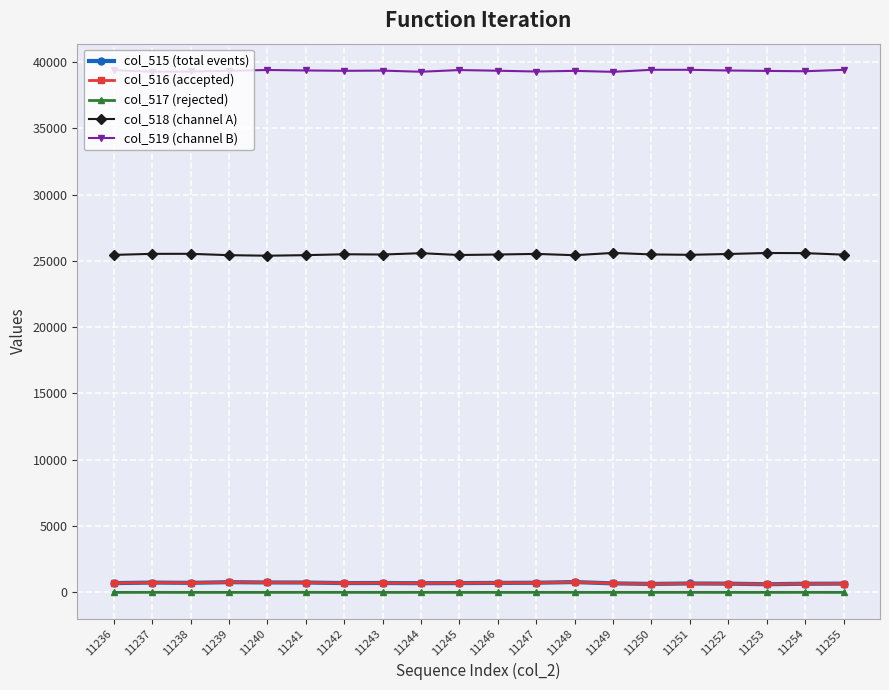

True or false: col_516 (accepted) has more than 2 interior local peaks.

True